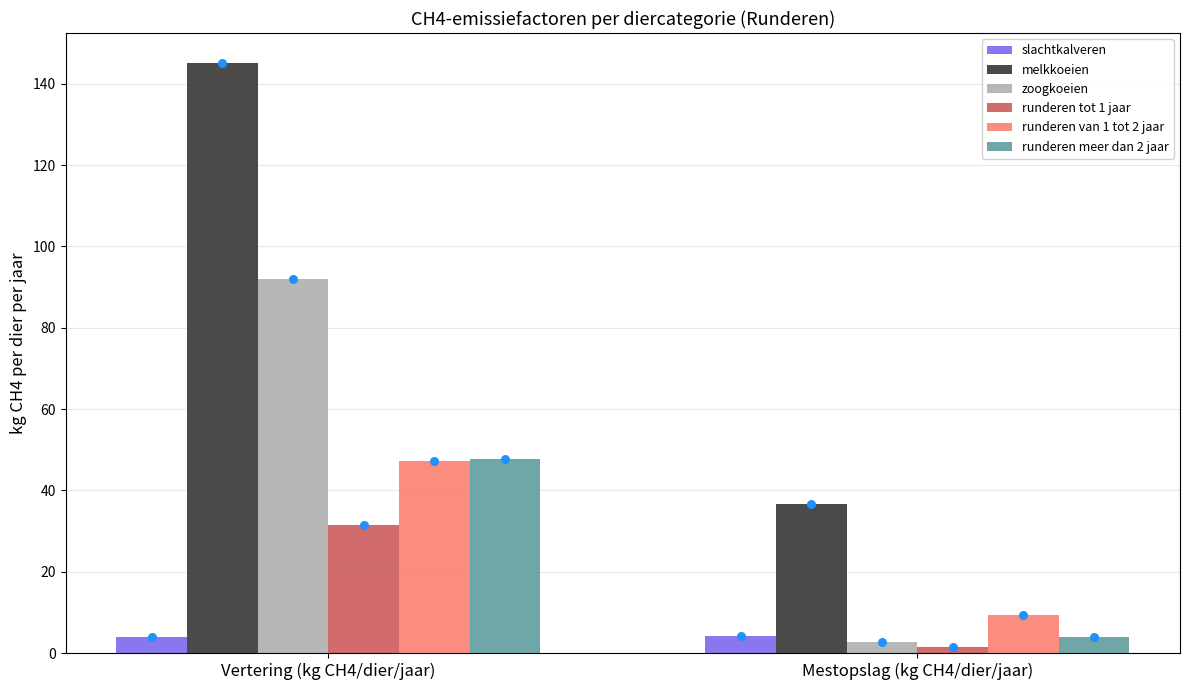

Which series contains the highest Y value?

melkkoeien